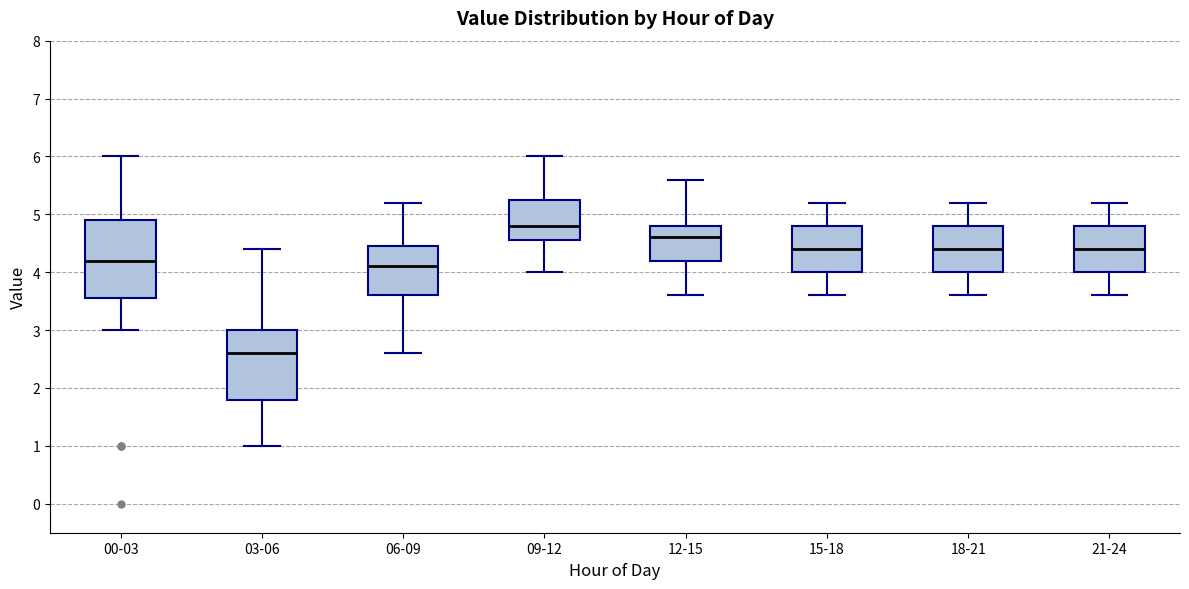

Comparing the boxes themselves (not the whiskers), which one is the tallest?

00-03